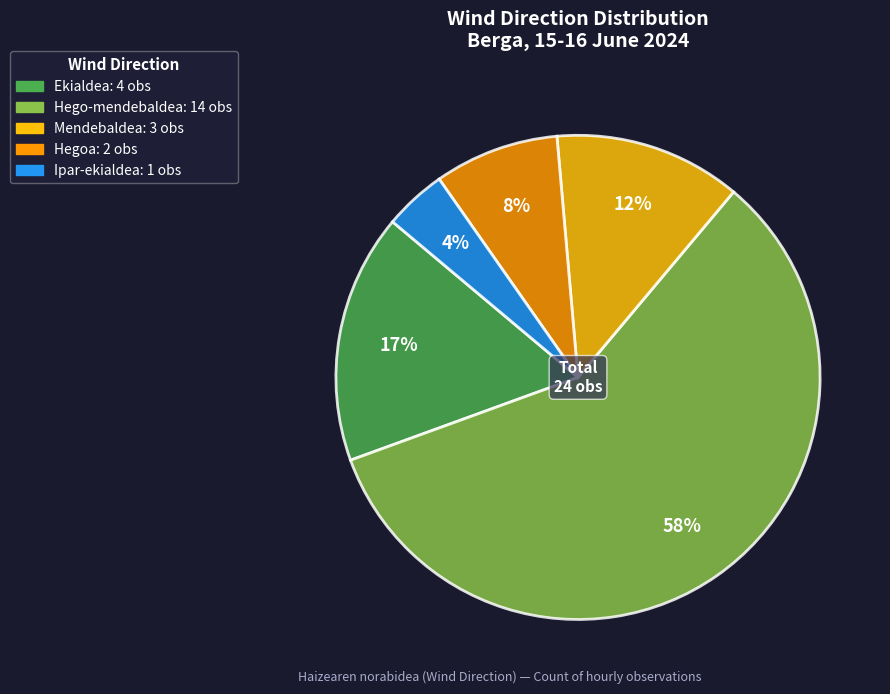

Which category has the biggest portion of the pie?

Hego-mendebaldea